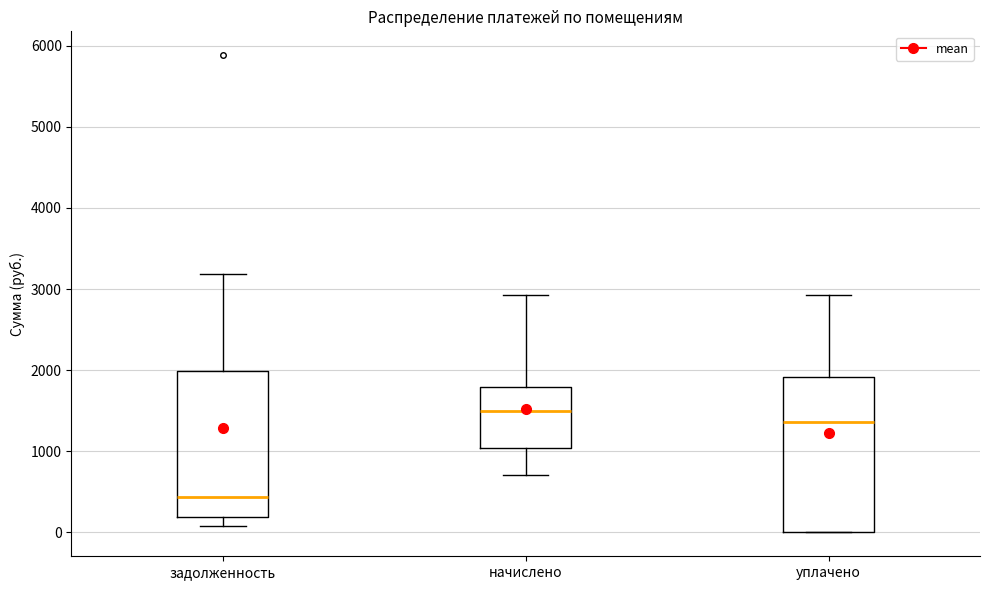

Which box is the tallest, from its lower edge to its upper edge?

уплачено